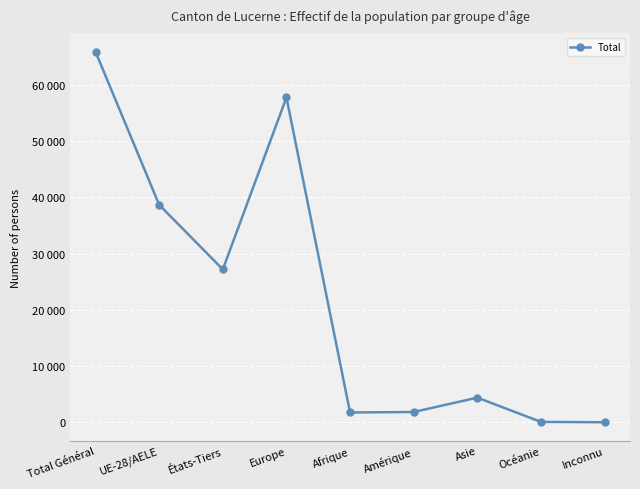

Which has a higher value, Inconnu or UE-28/AELE?

UE-28/AELE